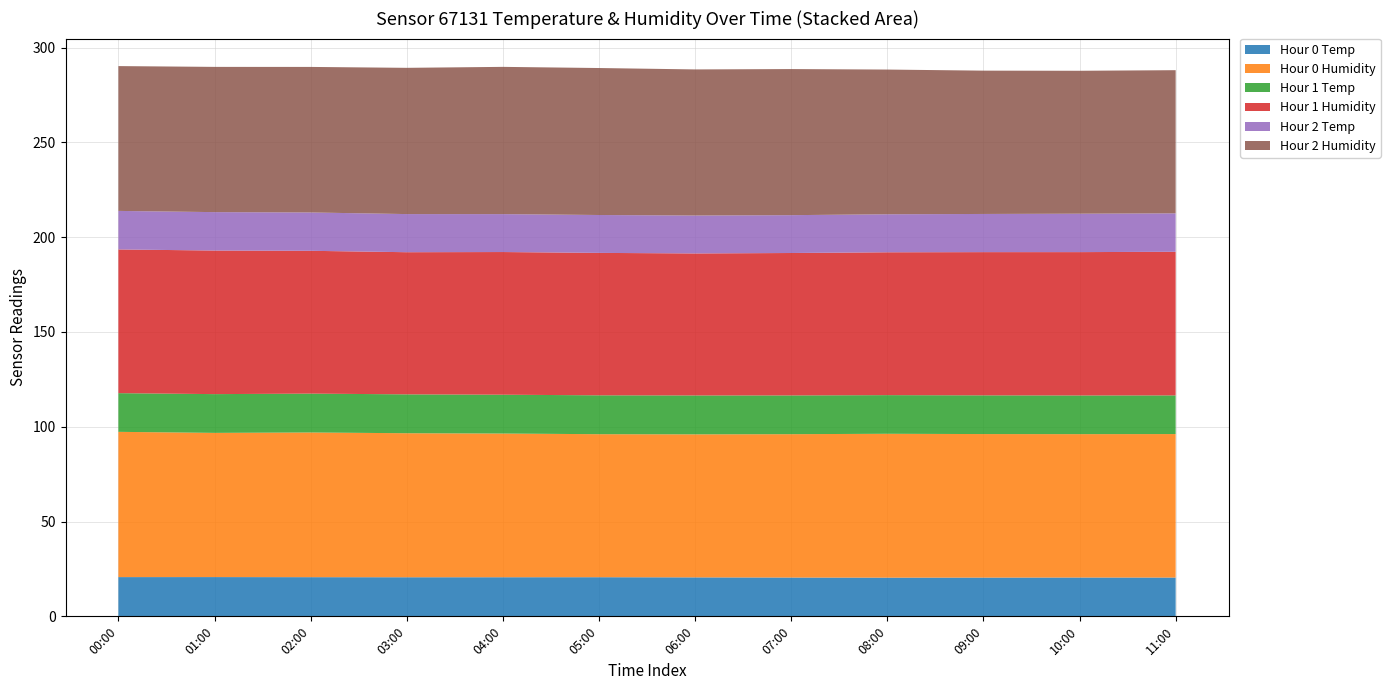

Reading right to left, what are all the values shown in this chart?

Hour 0 Temp: 20.5	20.5	20.4	20.4	20.5	20.6	20.6	20.6	20.6	20.7	20.7	20.7
Hour 0 Humidity: 75.7	75.6	75.7	75.9	75.6	75.4	75.4	75.8	76.0	76.3	76.0	76.6
Hour 1 Temp: 20.4	20.4	20.4	20.4	20.4	20.5	20.5	20.5	20.5	20.5	20.4	20.4
Hour 1 Humidity: 75.8	75.6	75.5	75.3	75.1	74.9	75.1	75.2	75.0	75.3	75.7	75.8
Hour 2 Temp: 20.3	20.3	20.1	20.1	20.0	20.0	20.0	20.0	20.1	20.2	20.3	20.3
Hour 2 Humidity: 75.5	75.4	75.6	76.3	77.0	77.0	77.5	77.7	77.1	76.8	76.6	76.4